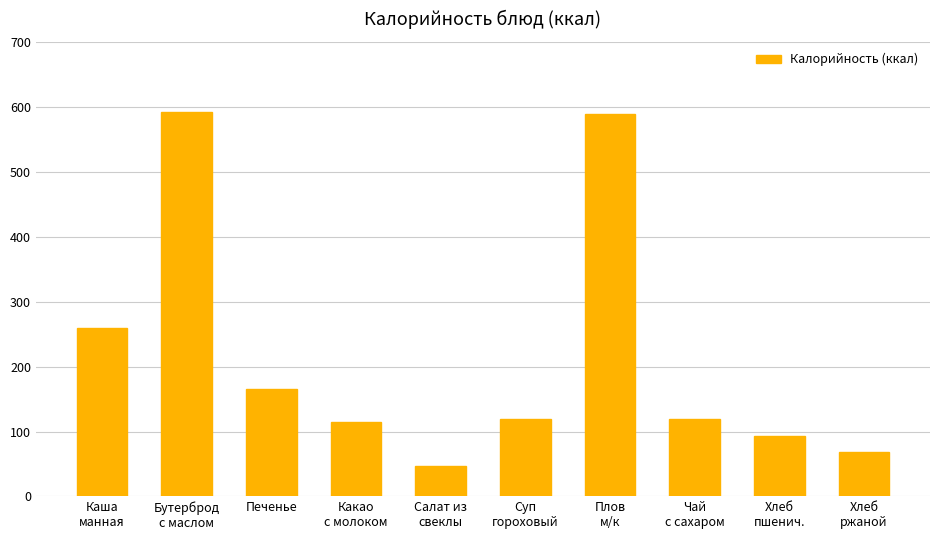

Between Плов
м/к and Хлеб
ржаной, which is larger?

Плов
м/к